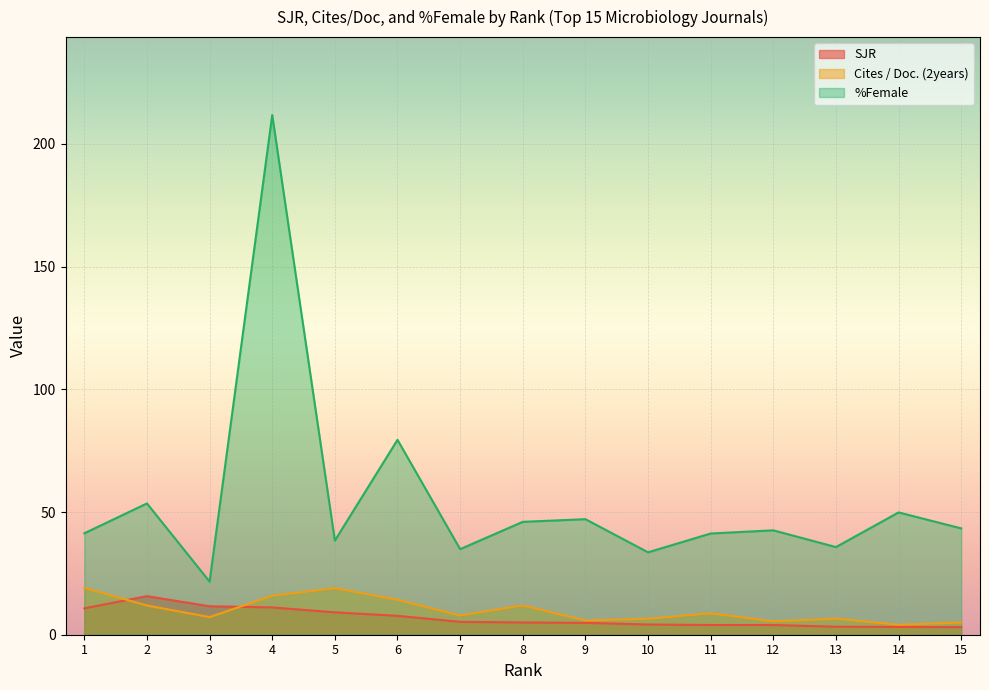

What is the spread (max minus min) of values at 6?

71.7